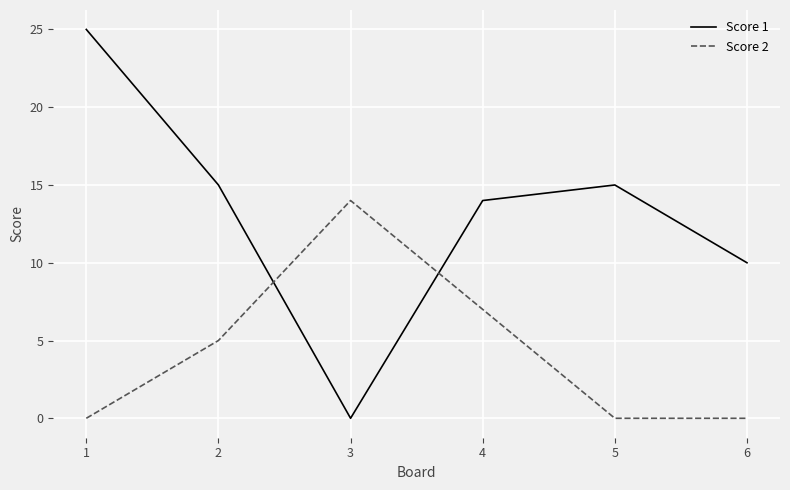

After their last crossing, which series has the higher values: Score 2 or Score 1?

Score 1